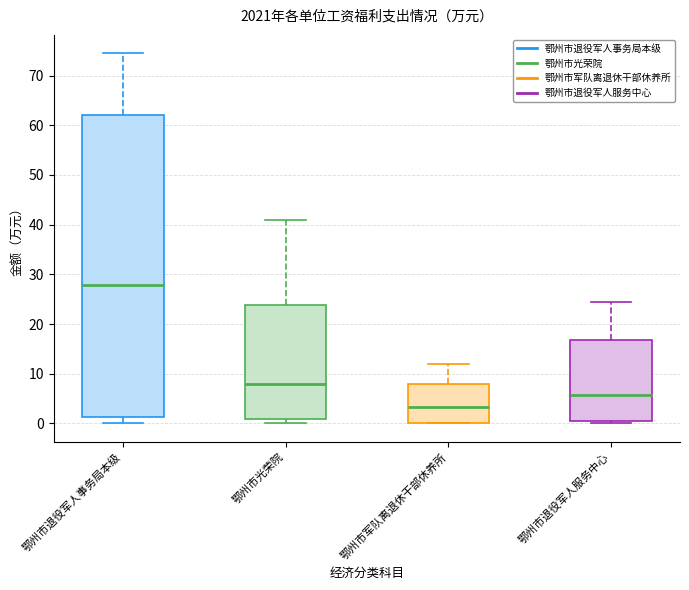

Which box's median line is the lowest?

鄂州市军队离退休干部休养所